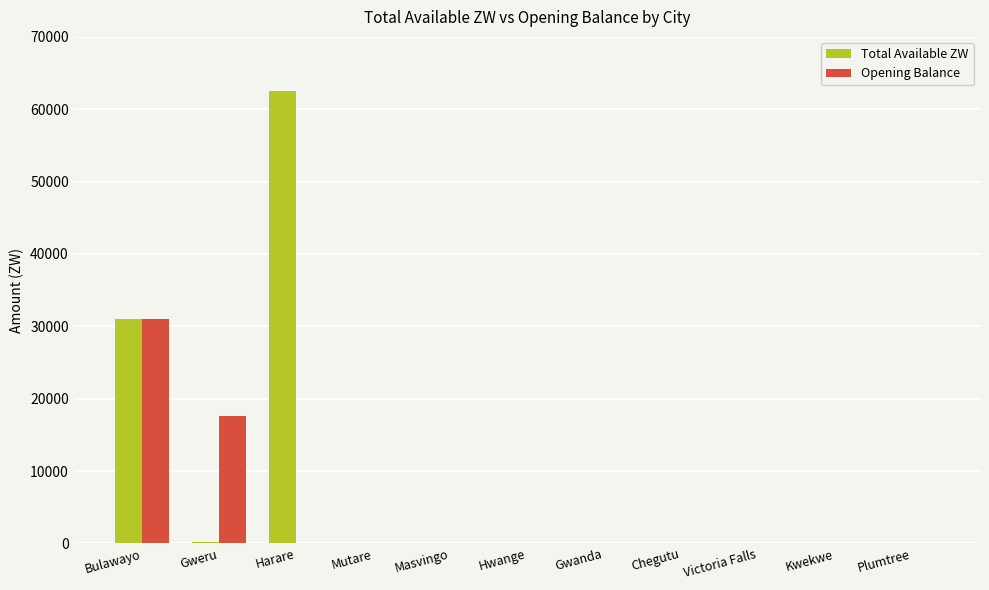

Which category has the highest value in the Opening Balance series?

Bulawayo